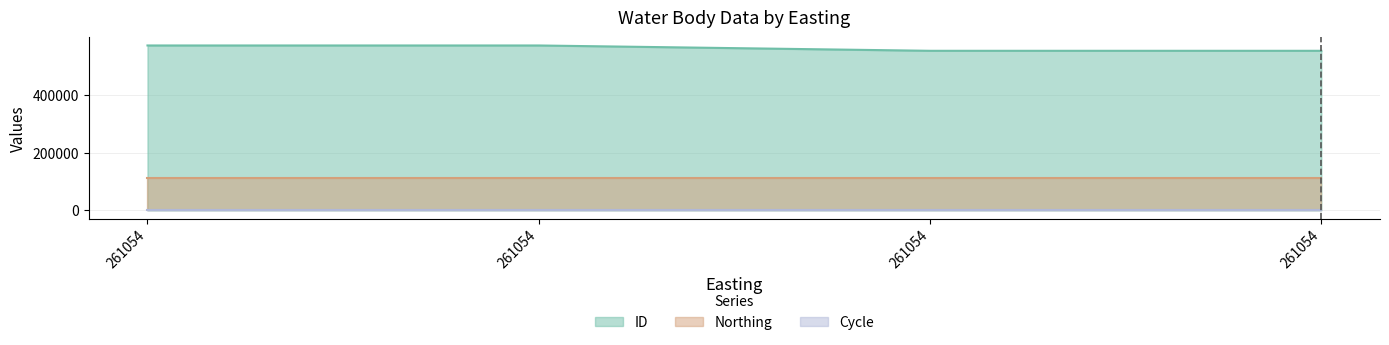

How many lines are shown in the chart?

3